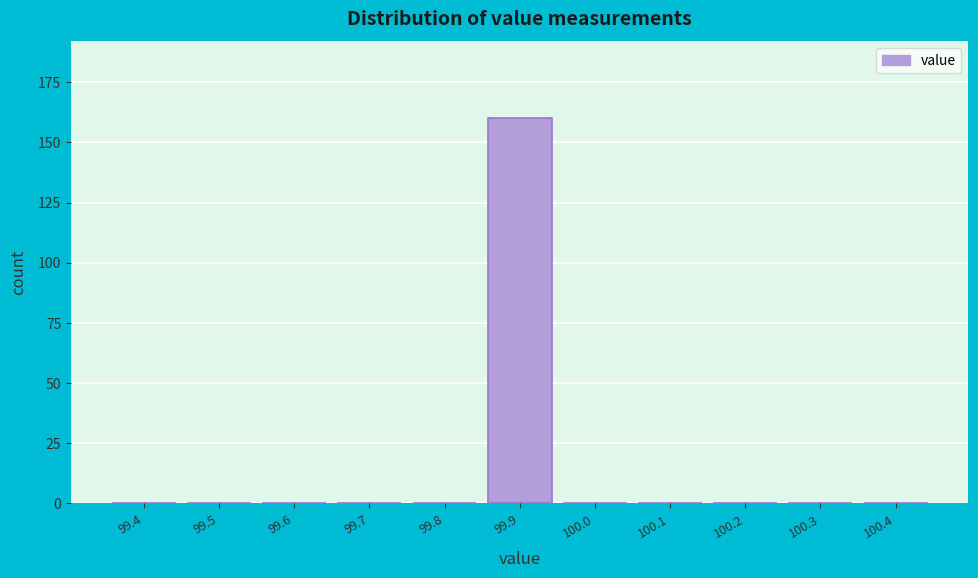

Reading left to right, what are all the values shown in this chart?

99.4=0	99.5=0	99.6=0	99.7=0	99.8=0	99.9=160	100.0=0	100.1=0	100.2=0	100.3=0	100.4=0